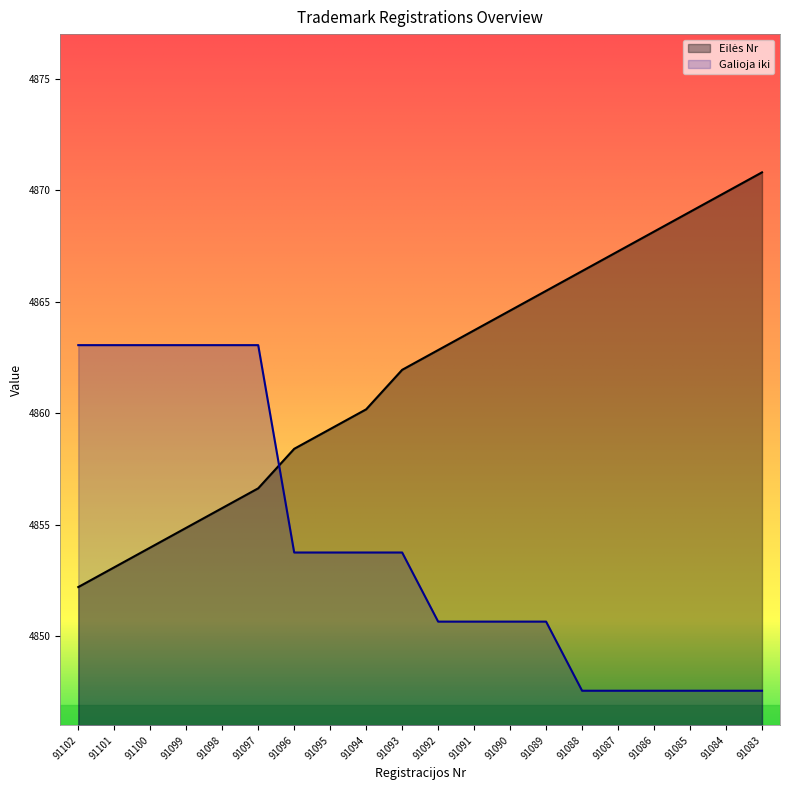

How many lines are shown in the chart?

2